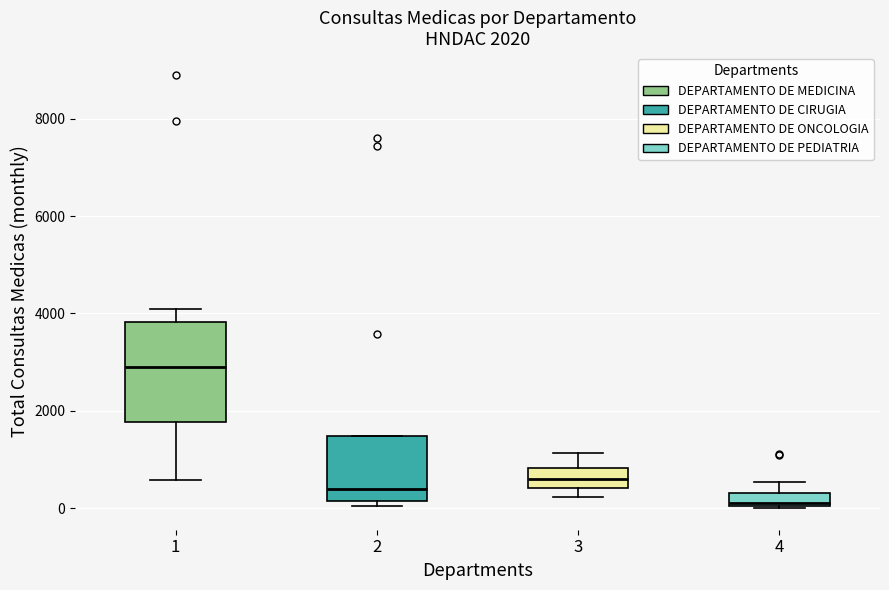

Which box's median line is the highest?

1